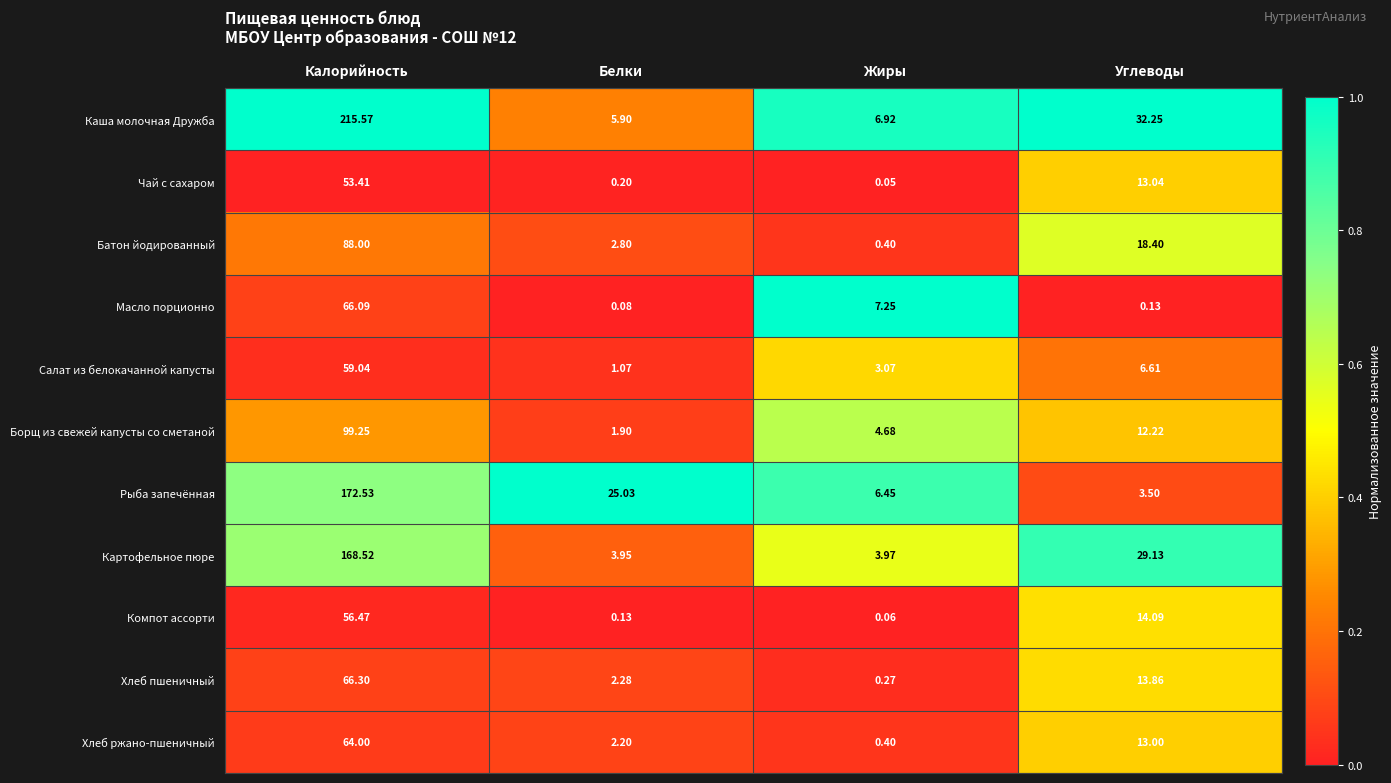

At which label is Салат из белокачанной капусты closest to 30?

Углеводы